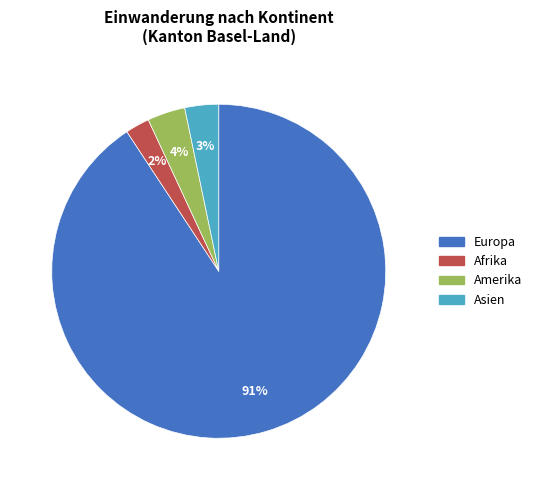

Does any single category account for the majority?

Yes